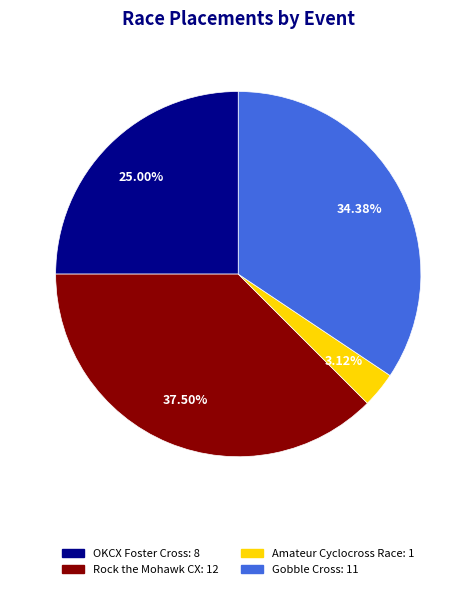

What percentage do Rock the Mohawk CX and Gobble Cross together represent?

71.9%